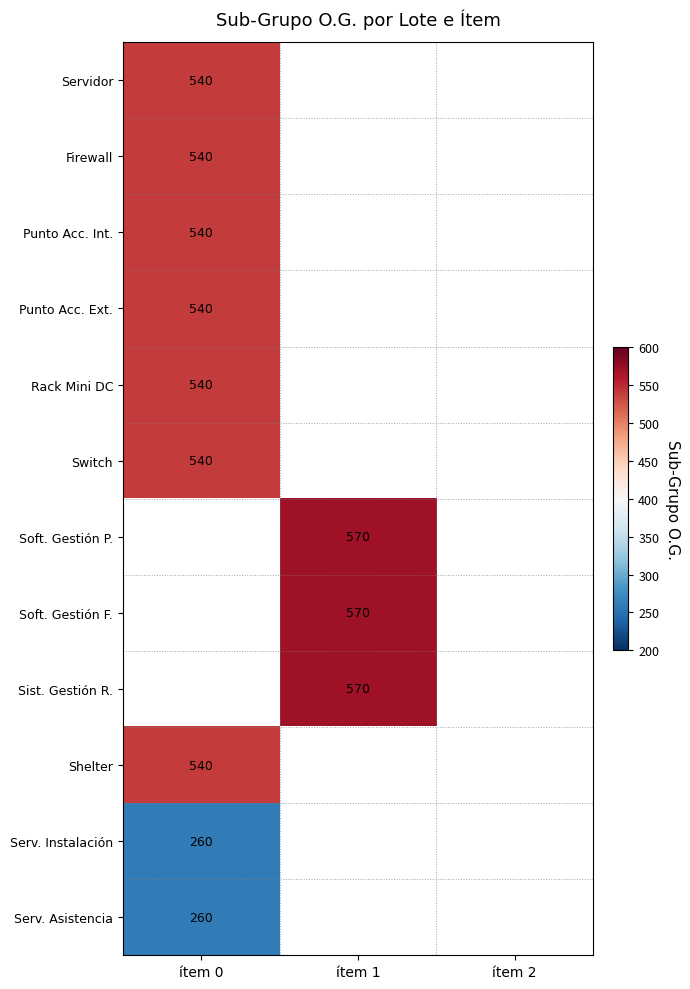

At which category does the chart reach its peak across all series?

ítem 1